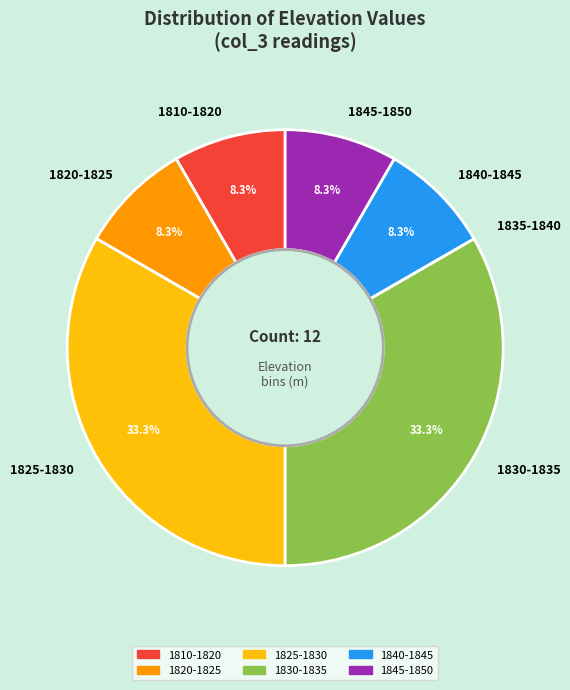

Combined, do 1845-1850 and 1825-1830 account for over 50%?

No